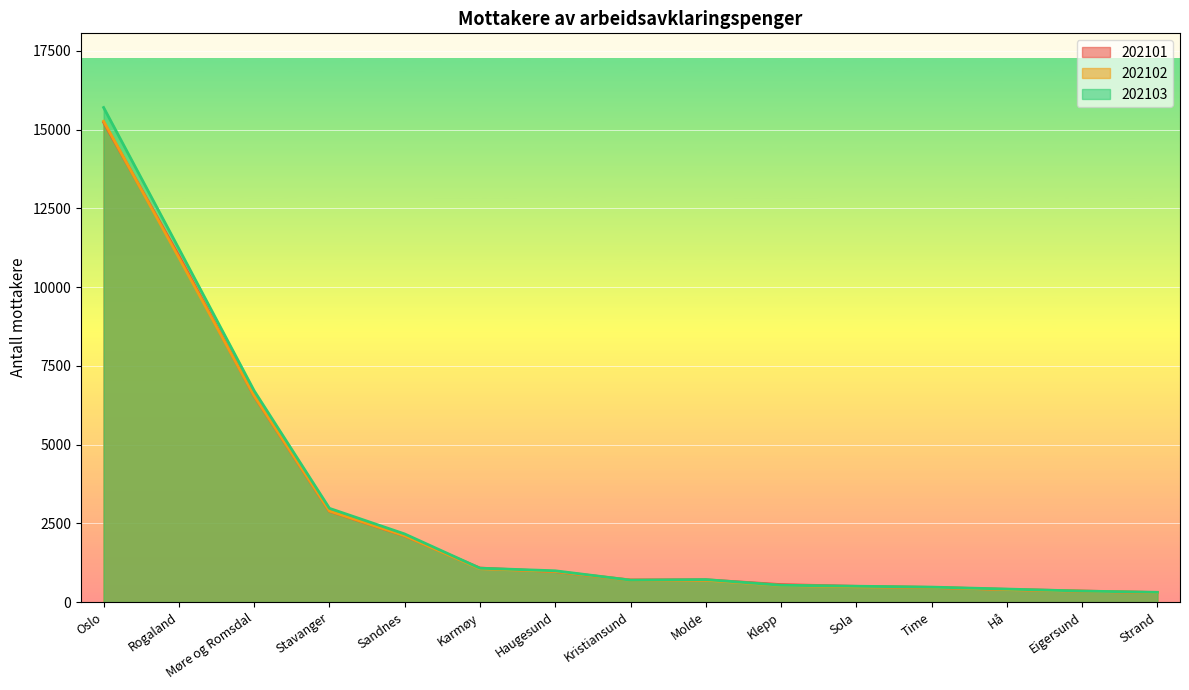

What is the sum of all 202102 values?

43674